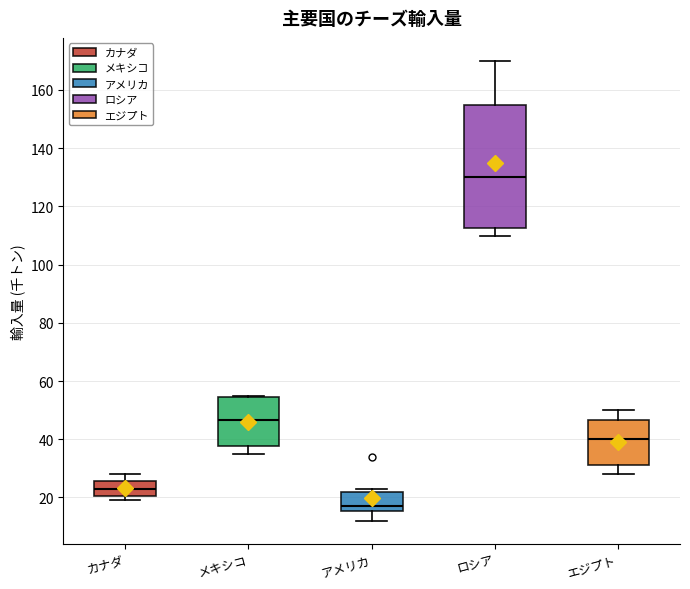

Where is the upper edge of the box for メキシコ on the y-axis? The values are not printed on the chart, so give them approximately, as read against the axis.

54